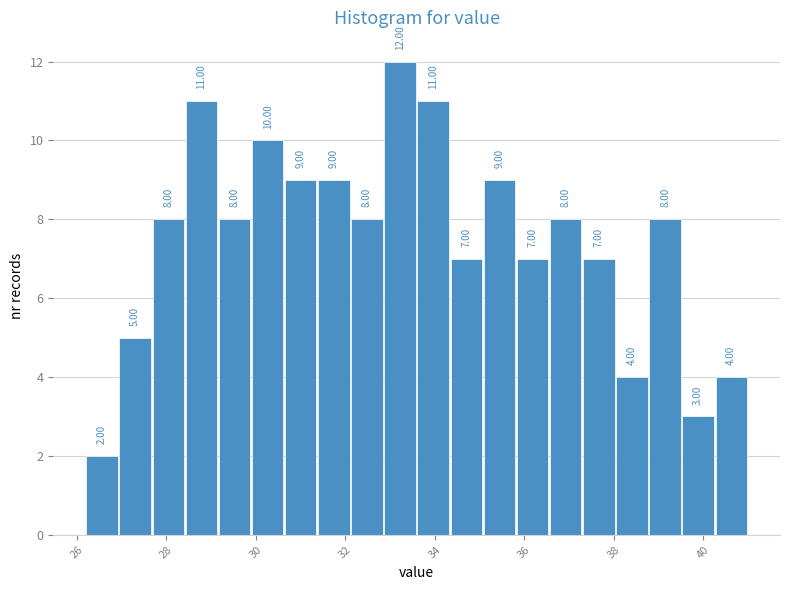

Read against the x-axis, roughly where is the centre of the tallest bar?

33.2